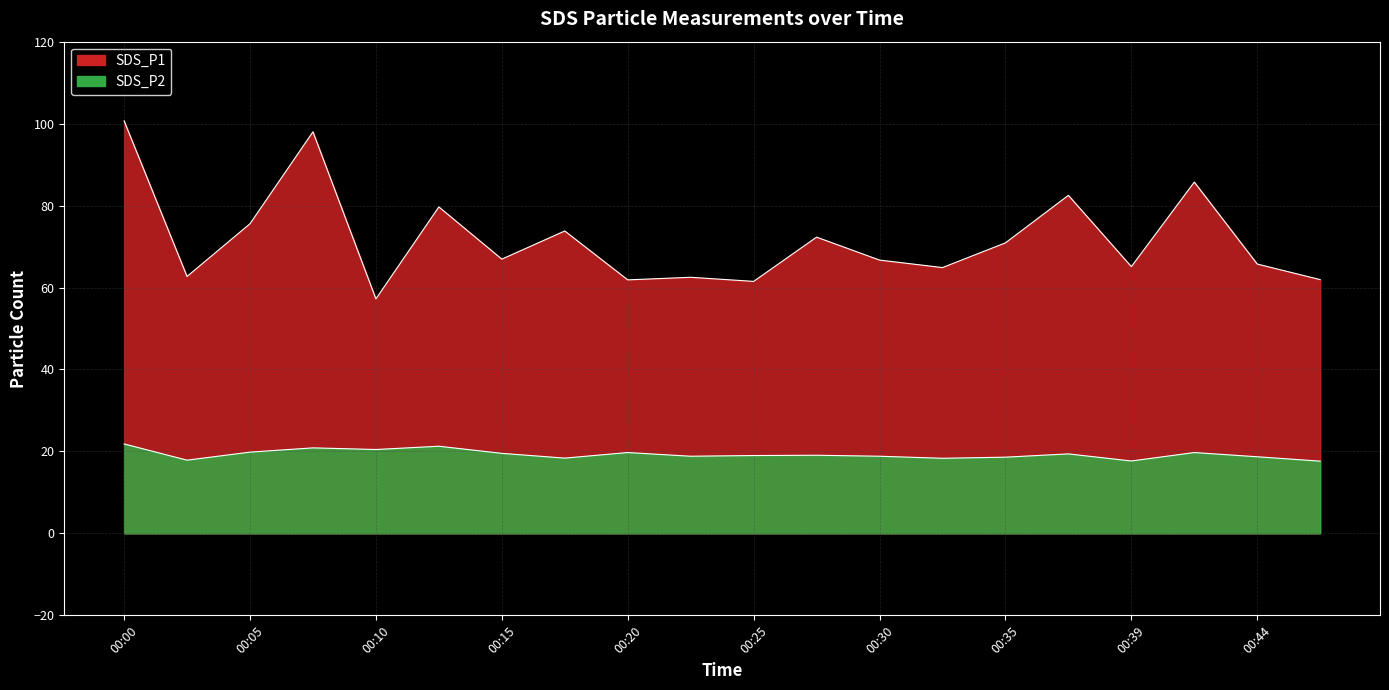

How many series are shown in this chart?

2